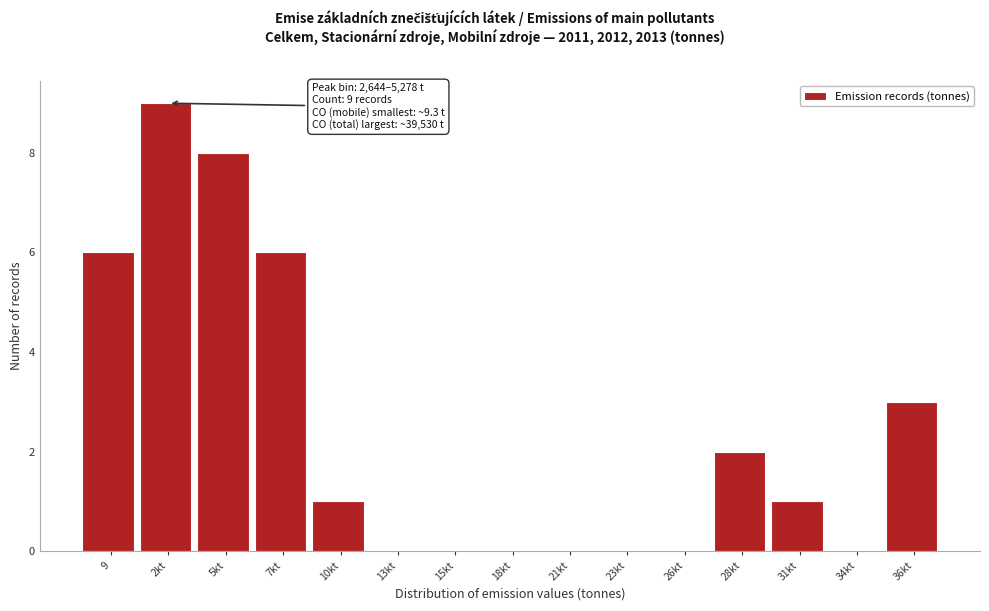

Reading left to right, transcribe all the data shown in this chart.

9=6	2kt=9	5kt=8	7kt=6	10kt=1	13kt=0	15kt=0	18kt=0	21kt=0	23kt=0	26kt=0	28kt=2	31kt=1	34kt=0	36kt=3